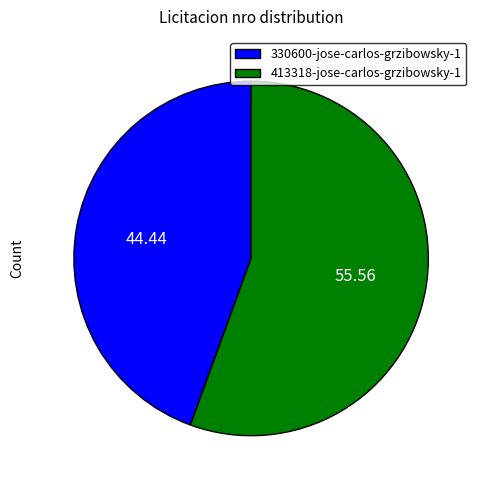

True or false: 413318-jose-carlos-grzibowsky-1 accounts for 68% of the total.

False